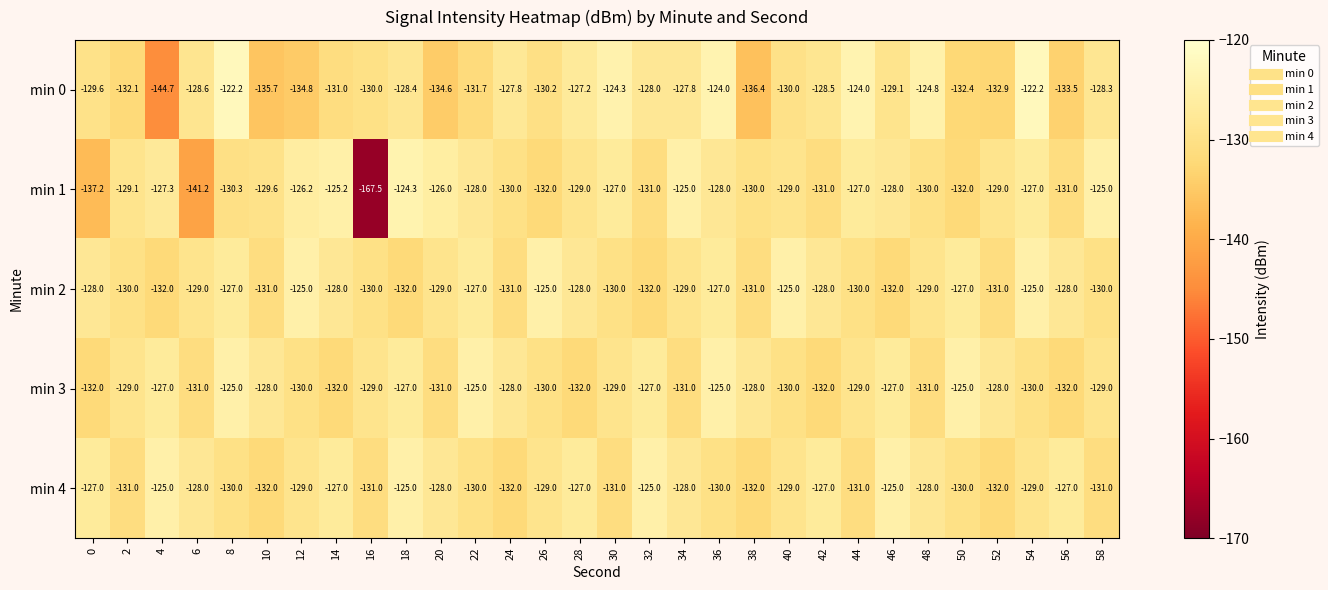

Is it true that min 1 equals -174.3 at 44?

False